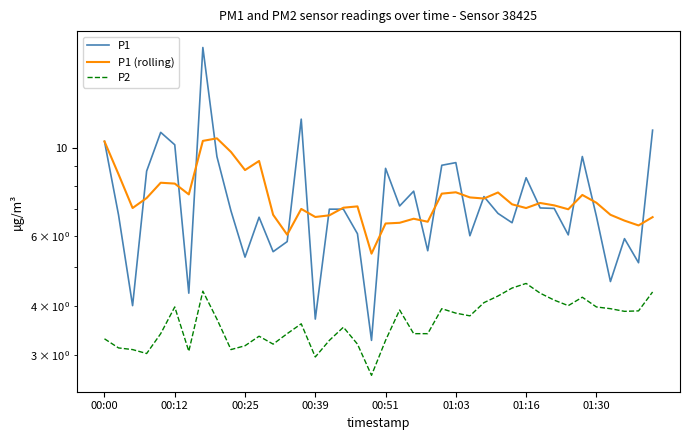

List the series in order of their peak value, lowest first.

P2, P1 (rolling), P1